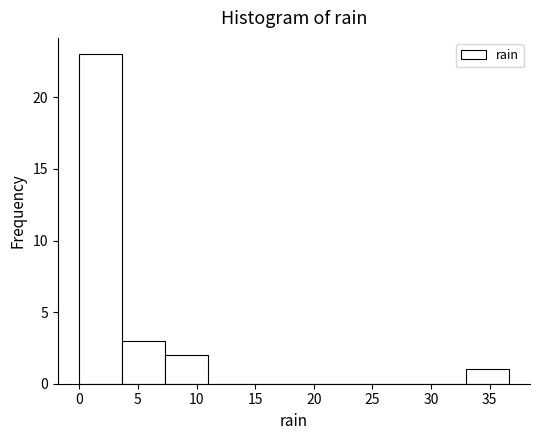

Reading left to right, list every bar in this chart as the range it spans on the x-axis followed by its height. Neither the bar edges nor the heights are printed on the chart, so give them approximately, as read against the axes.

0.0 to 3.5: 23
3.5 to 7.5: 3
7.5 to 11.0: 2
11.0 to 14.5: 0
14.5 to 18.5: 0
18.5 to 22.0: 0
22.0 to 25.5: 0
25.5 to 29.5: 0
29.5 to 33.0: 0
33.0 to 36.5: 1